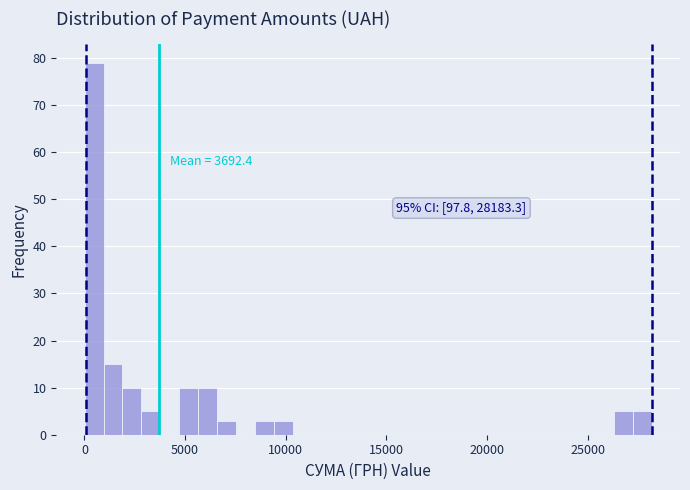

Around what value on the x-axis is the tallest bar? Give the approximate position of its centre, as read against the axis.

500